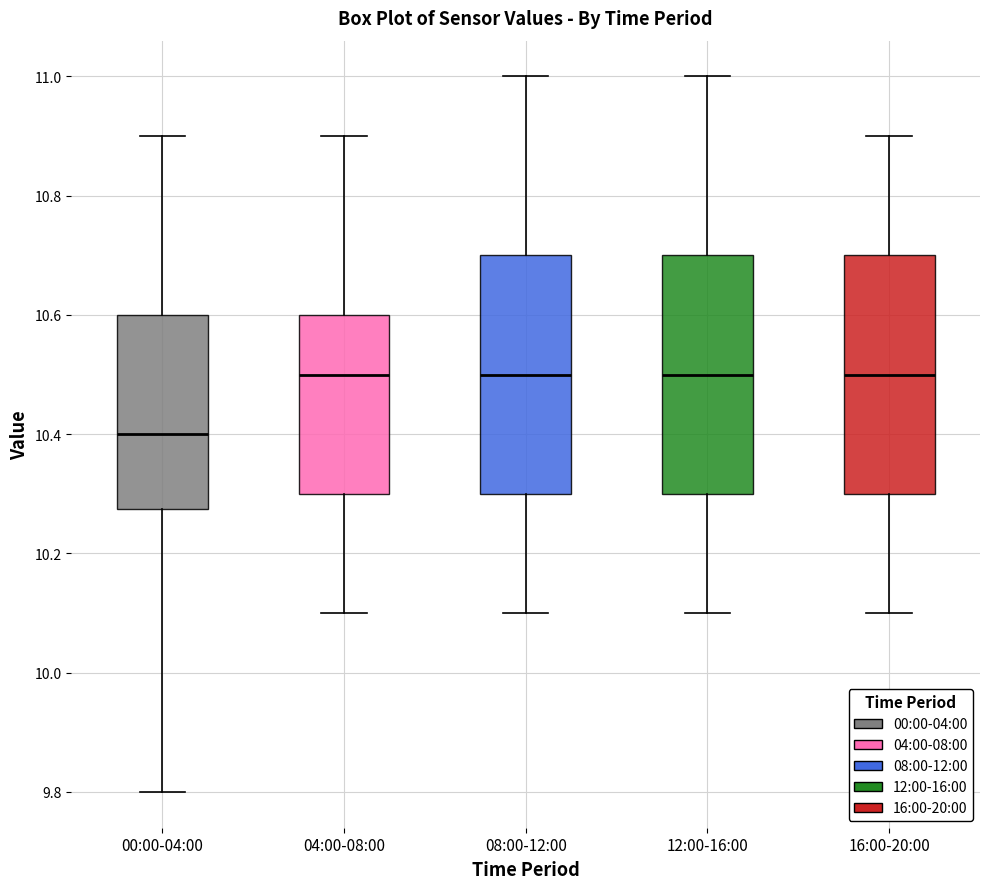

Where does the median line of the box for 16:00-20:00 sit on the y-axis? The values are not printed on the chart, so give them approximately, as read against the axis.

10.50